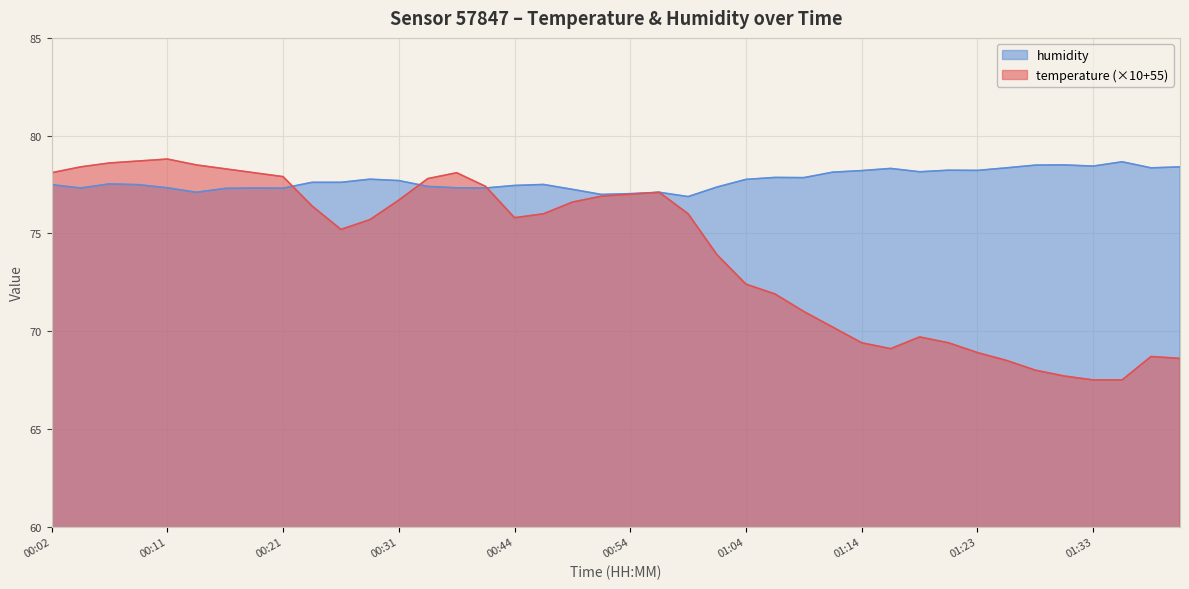

Which series has the widest spread of values?

temperature (×10+55)